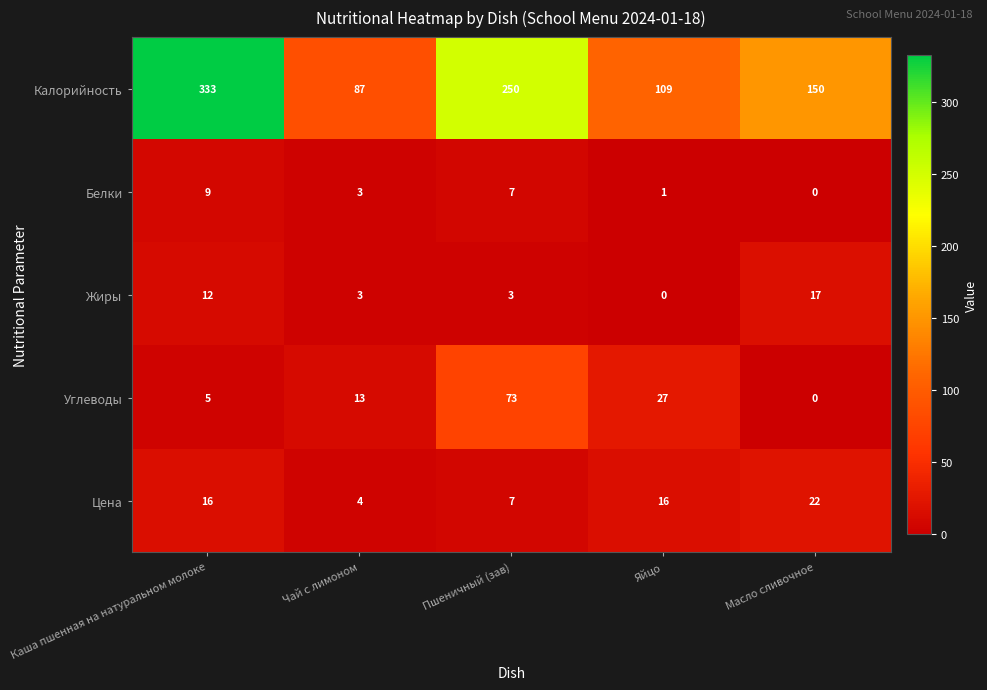

How many data points does each series have?

5